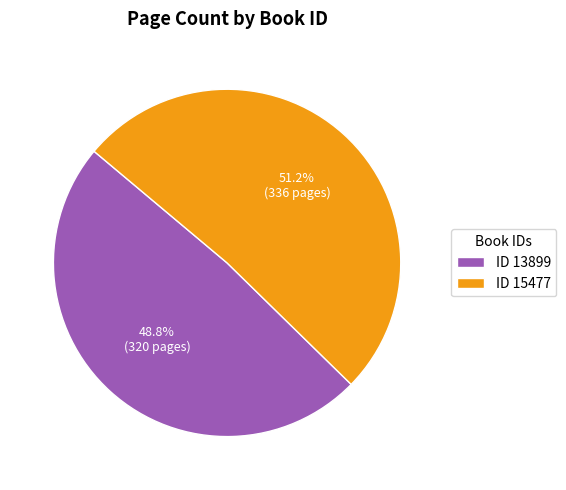

What is the largest slice in the pie chart?

ID 15477